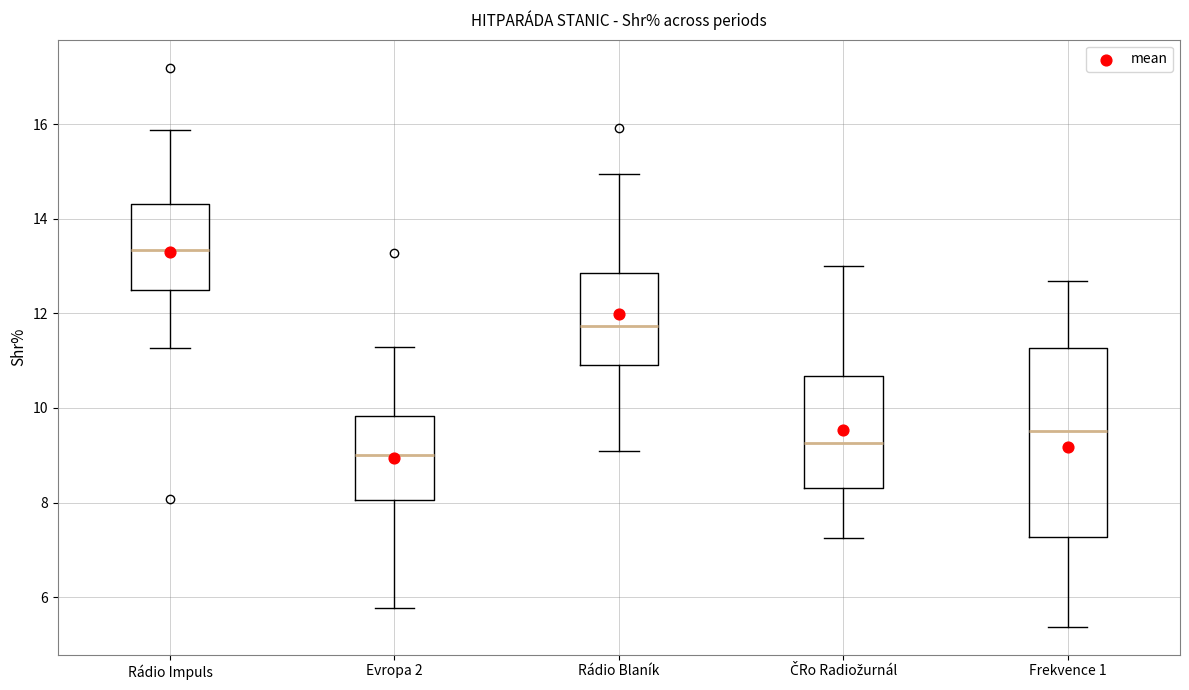

Reading left to right, read every box against the y-axis: the position of its median line, the range the box covers, and the ends of its whiskers. The values are not printed on the chart, so give them approximately, as read against the axis.

Rádio Impuls: median 13.4, box 12.6 to 14.4, whiskers 11.2 to 15.8
Evropa 2: median 9.0, box 8.0 to 9.8, whiskers 5.8 to 11.2
Rádio Blaník: median 11.8, box 11.0 to 12.8, whiskers 9.2 to 15.0
ČRo Radiožurnál: median 9.2, box 8.4 to 10.6, whiskers 7.2 to 13.0
Frekvence 1: median 9.6, box 7.2 to 11.2, whiskers 5.4 to 12.6